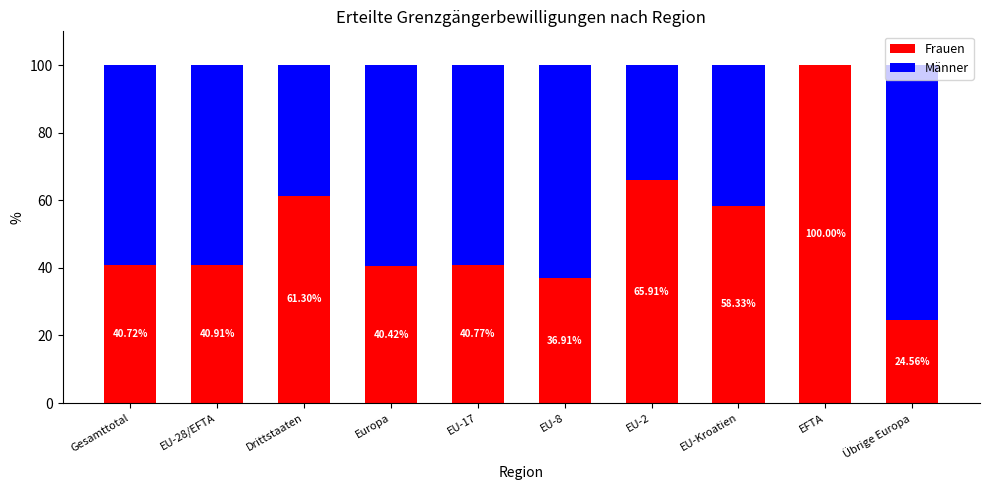

What is the sum of all Frauen values?

509.8